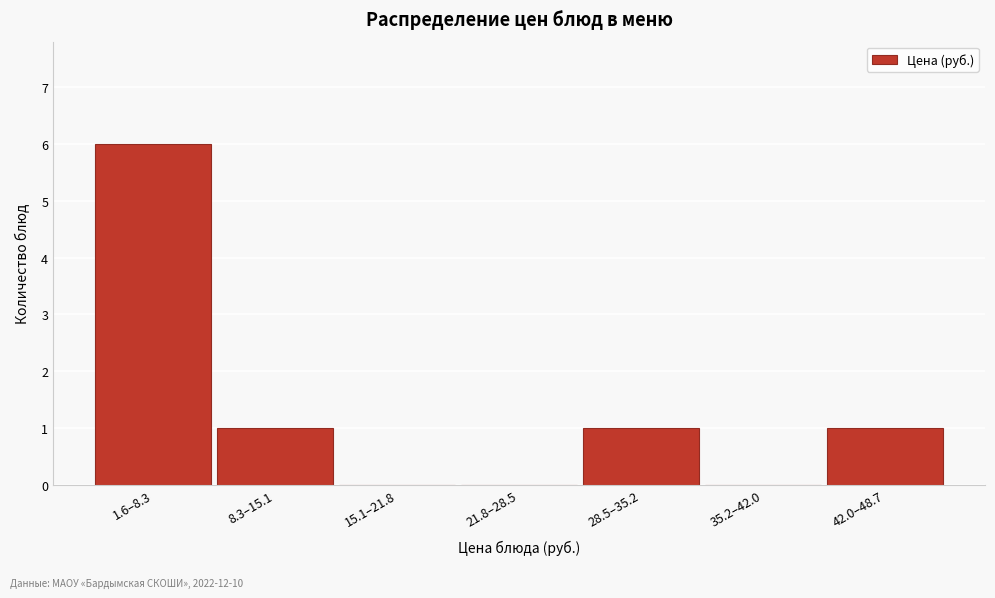

Reading left to right, extract all data points from this chart.

1.6–8.3=6	8.3–15.1=1	15.1–21.8=0	21.8–28.5=0	28.5–35.2=1	35.2–42.0=0	42.0–48.7=1